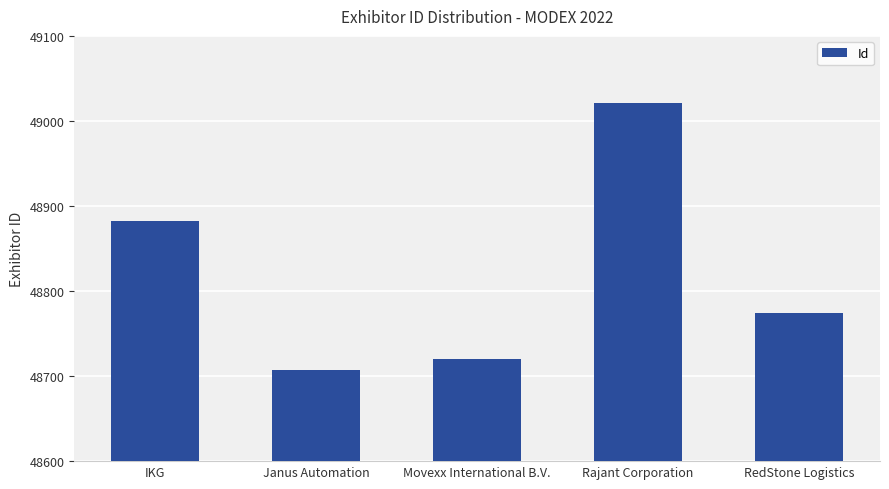

Does the chart contain any negative values?

No